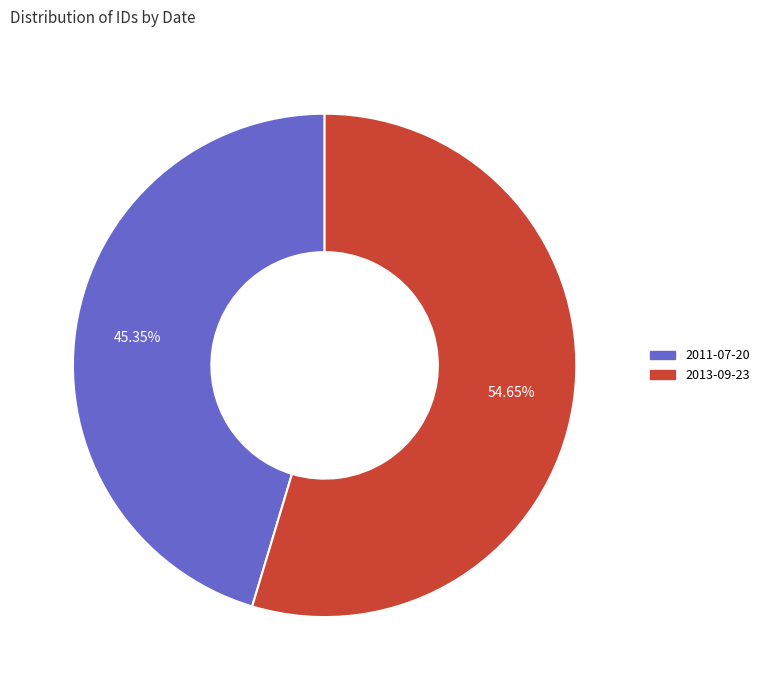

What percentage is NOT represented by 2011-07-20?

54.6%